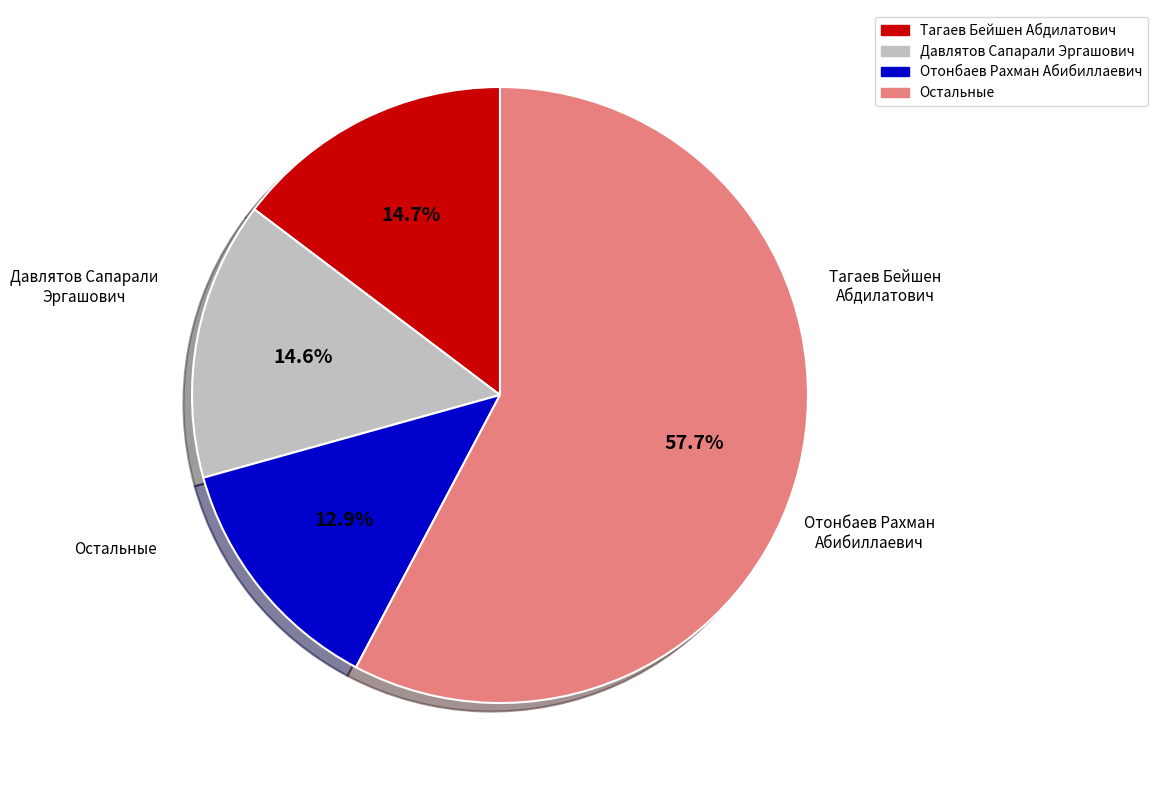

Is there any slice that represents more than half of the pie?

Yes